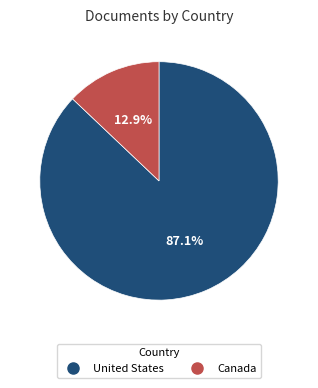

What is the ratio of the value at Canada to the value at United States?

0.1